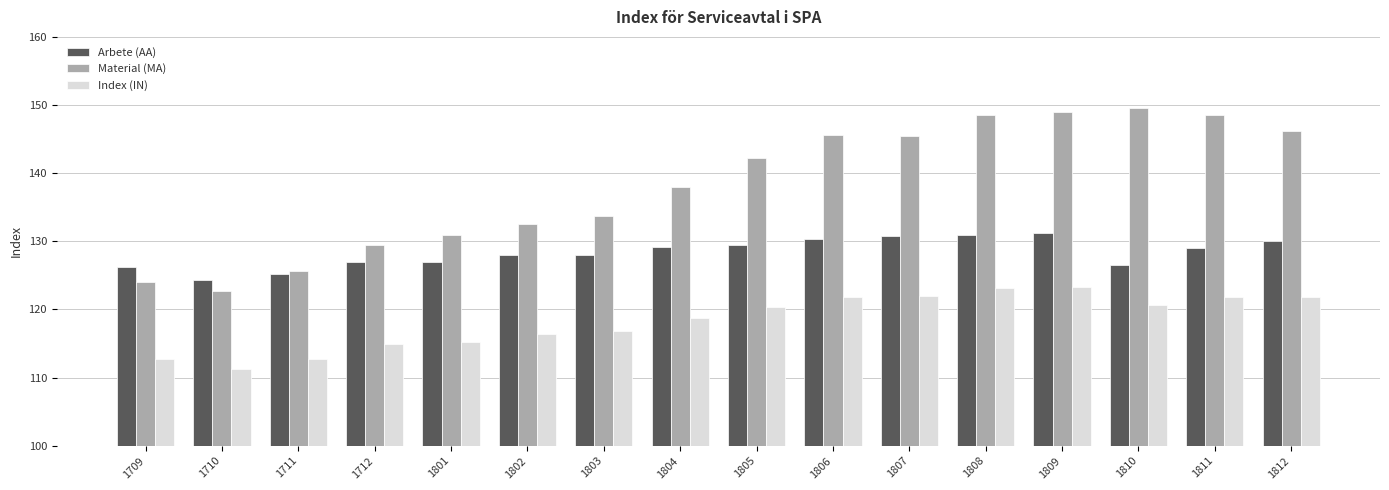

What are all the series names shown in the legend?

Arbete (AA), Material (MA), Index (IN)